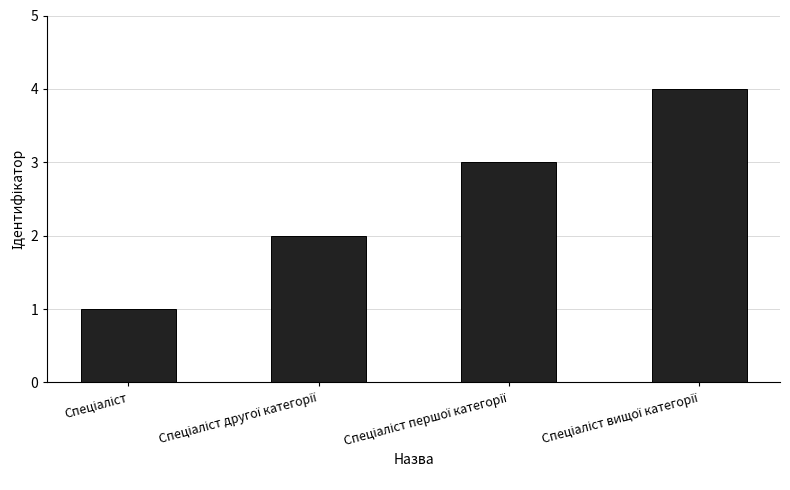

What is the greatest value displayed?

4